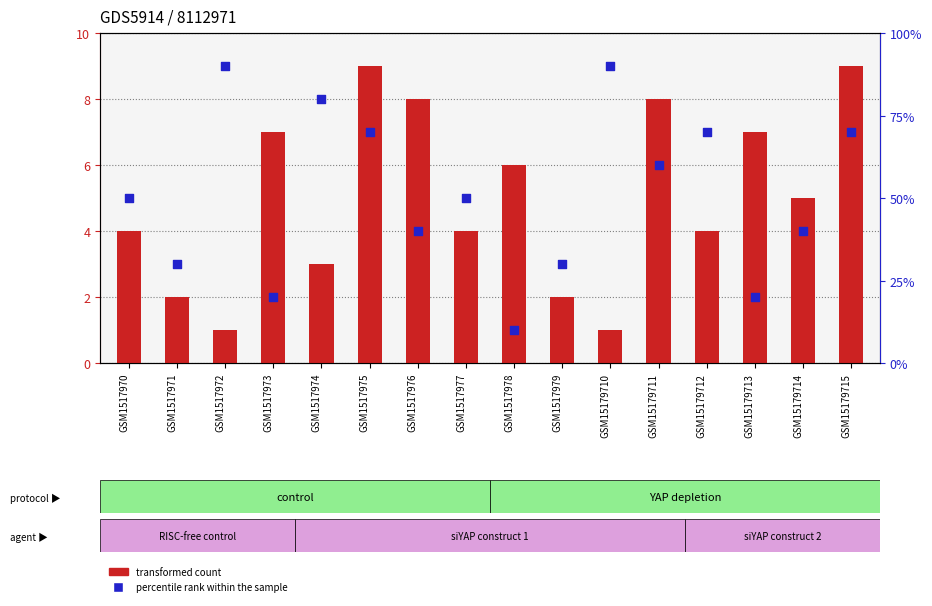

Which series contains the lowest Y value?

transformed count